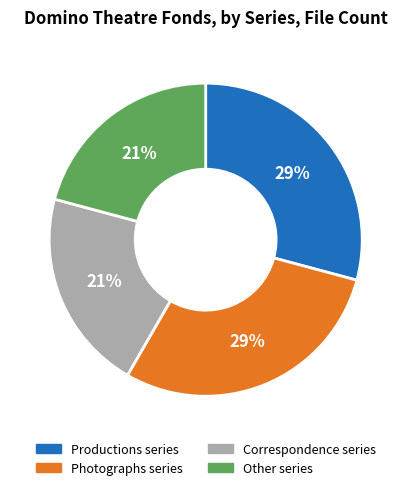

To the nearest percent, what is the difference between the Correspondence series and Photographs series slice percentages?

8%